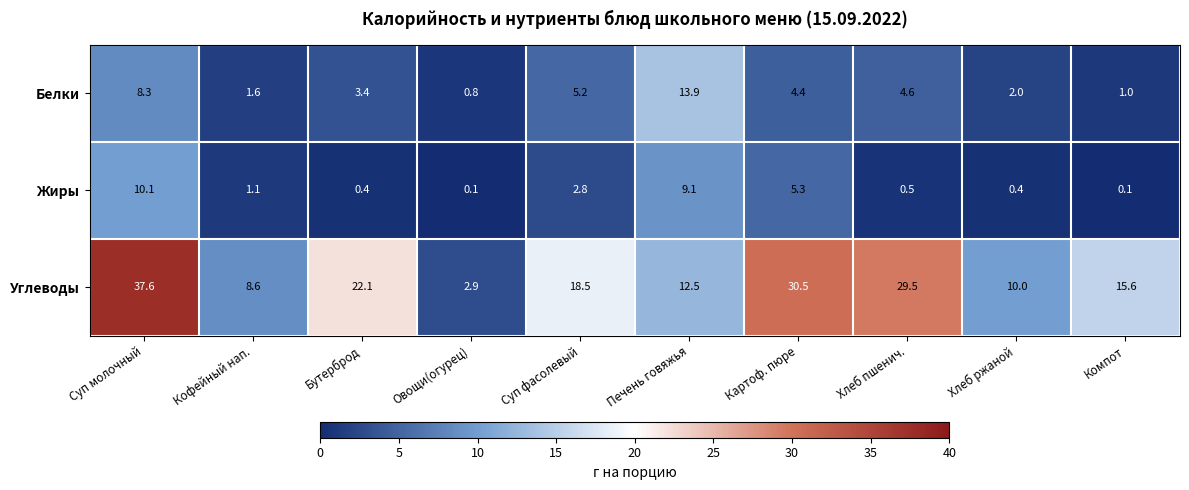

Which series has the widest spread of values?

Углеводы